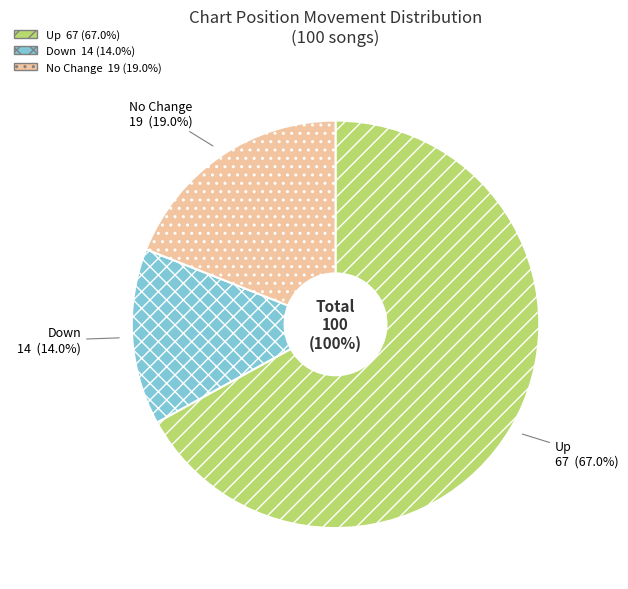

To the nearest percent, what is the average slice percentage?

33%